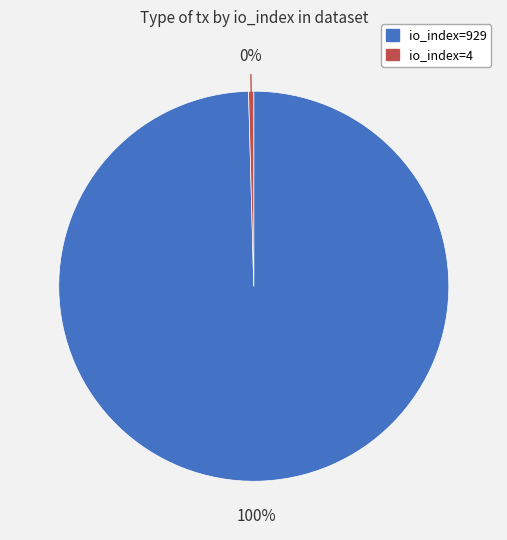

How many slices are in this pie chart?

2